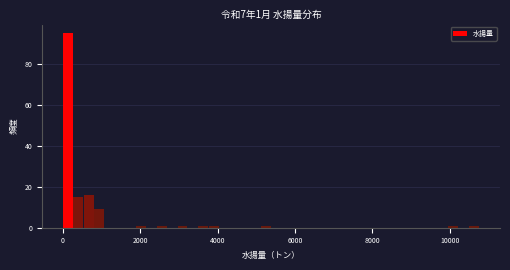

Around what value on the x-axis is the tallest bar? Give the approximate position of its centre, as read against the axis.

200